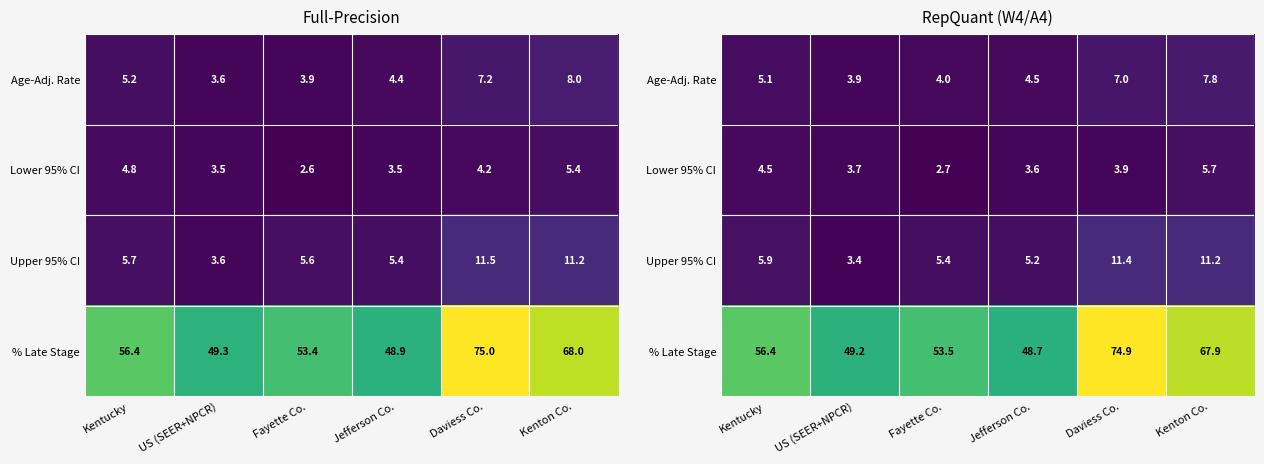

Which category has the highest value in the Upper 95% CI series?

Daviess Co.